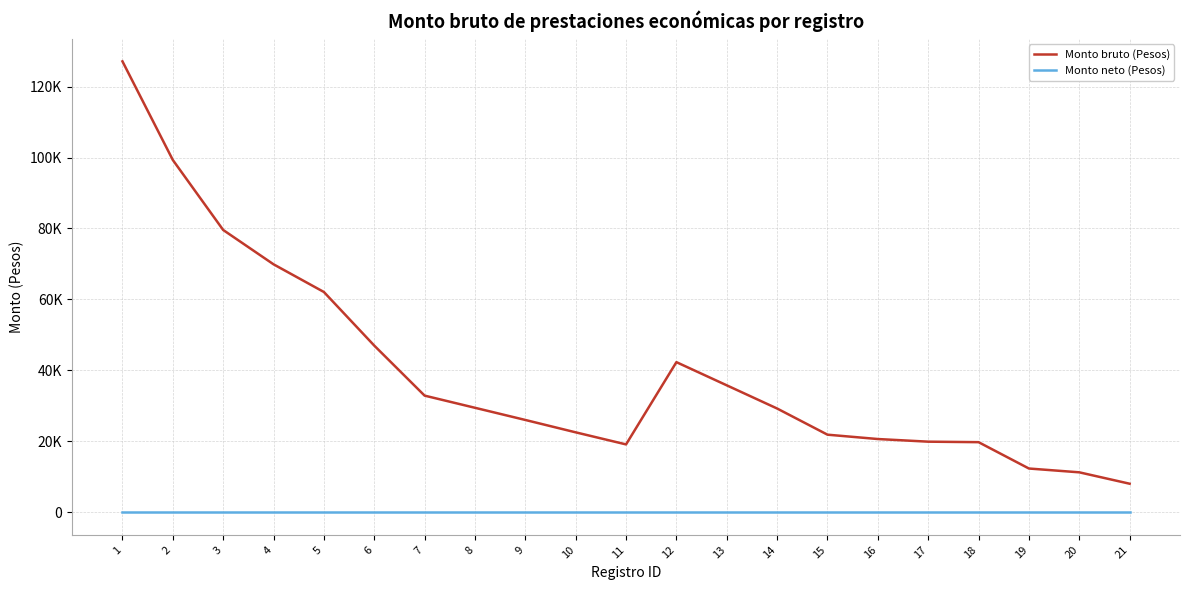

What are all the series names shown in the legend?

Monto bruto (Pesos), Monto neto (Pesos)